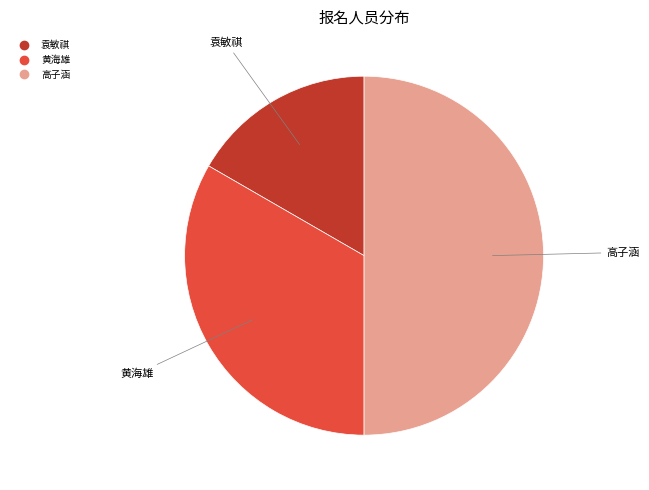

Approximately how many times larger is the value at 袁敏祺 compared to 黄海雄?

0.5